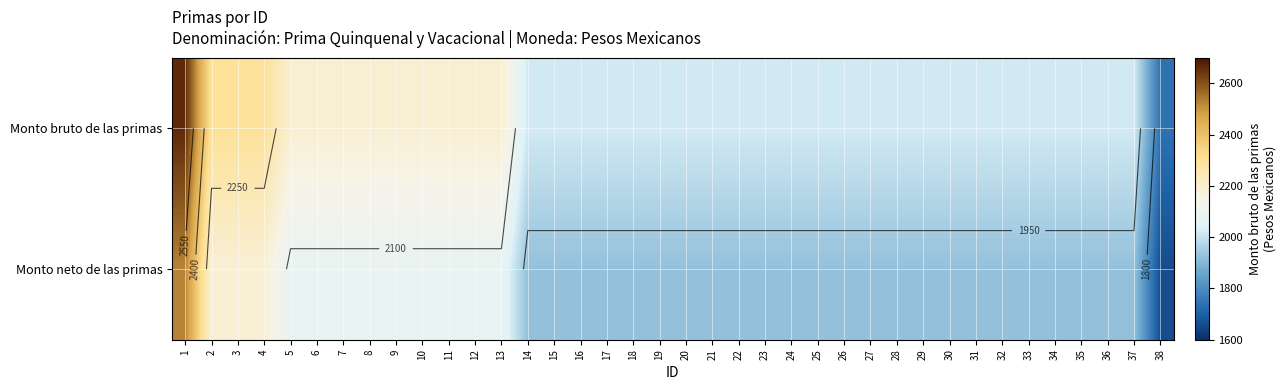

Between 34 and 26, which is larger?

34